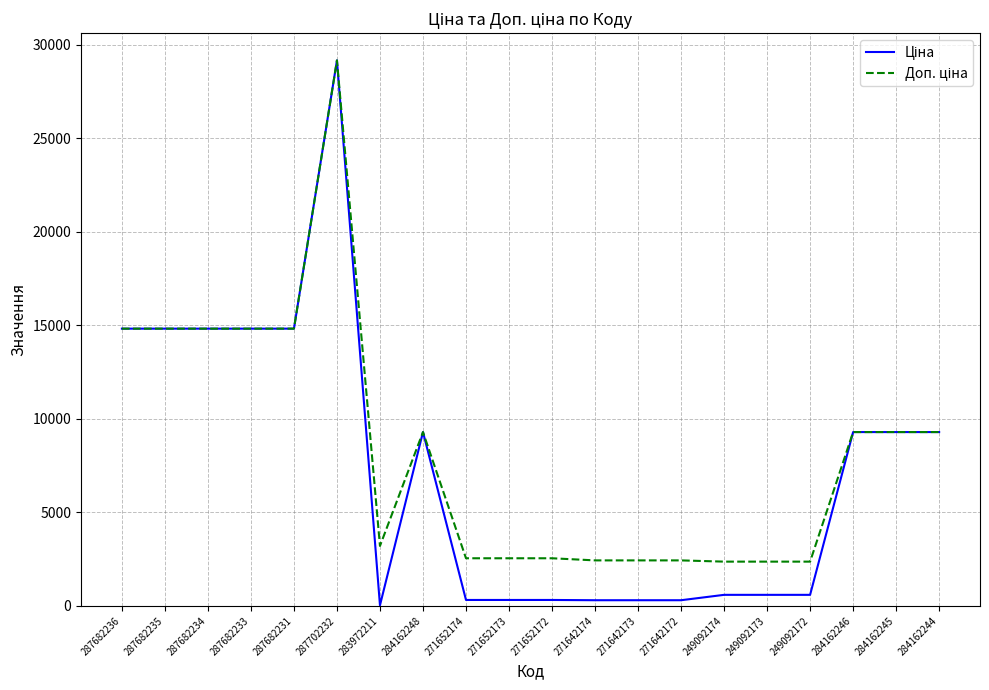

What is the greatest value displayed?

29152.3